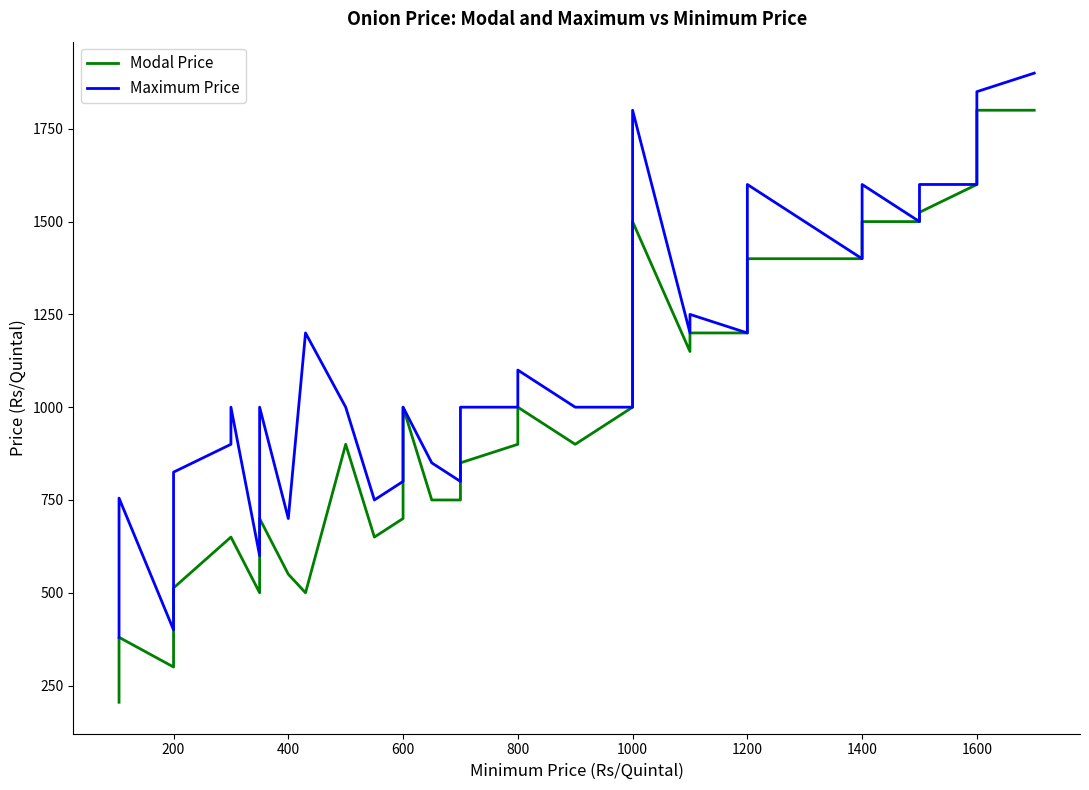

Rank the series by their average value, from highest to lowest.

Maximum Price, Modal Price